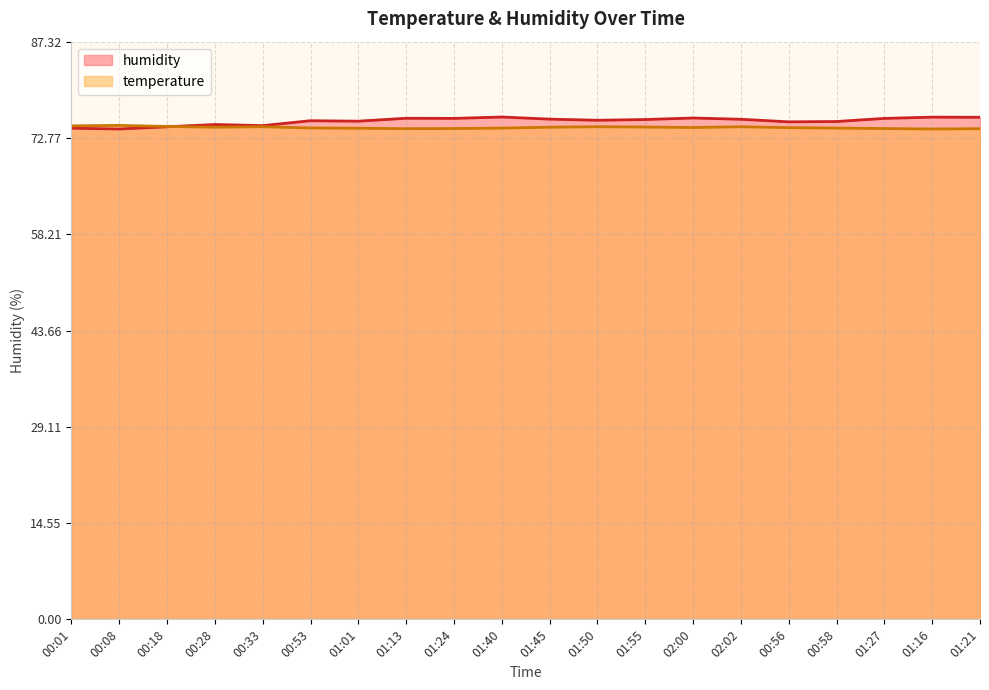

Rank the categories by humidity value from highest to lowest.

01:40, 01:16, 01:21, 02:00, 01:13, 01:24, 01:27, 01:45, 02:02, 01:55, 01:50, 00:53, 01:01, 00:58, 00:56, 00:28, 00:33, 00:18, 00:01, 00:08